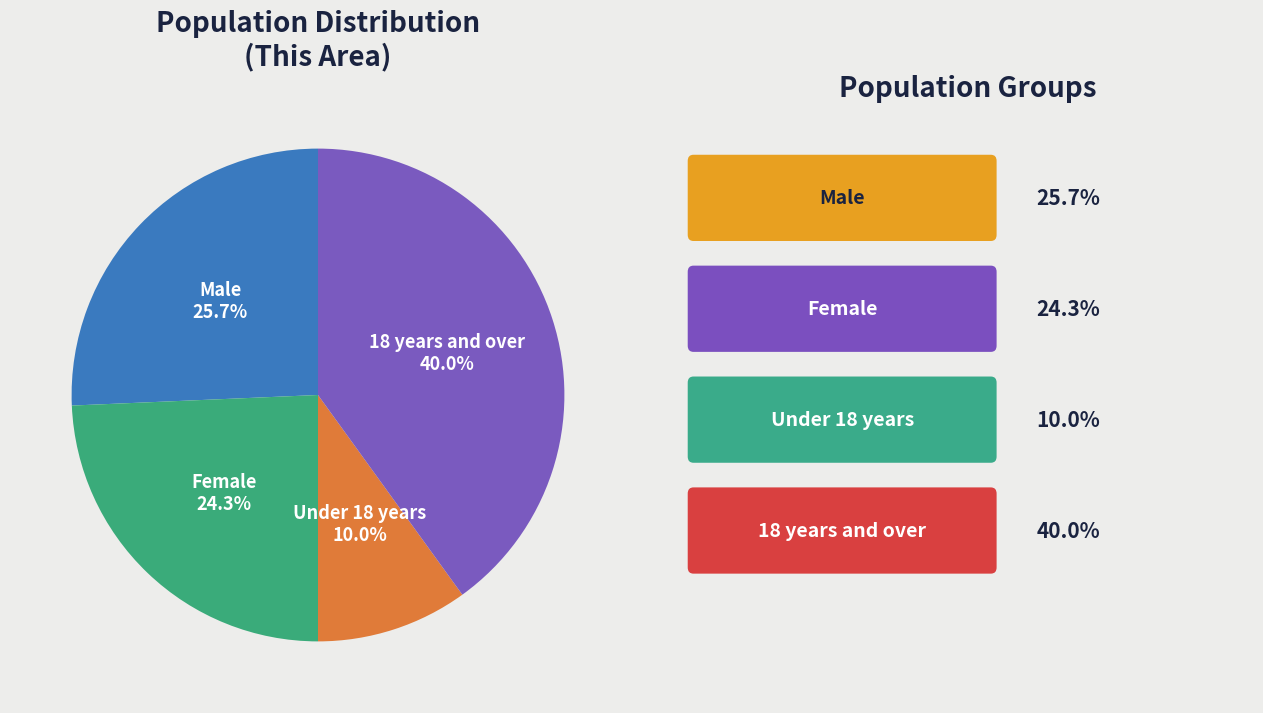

Is there any slice that represents more than half of the pie?

No